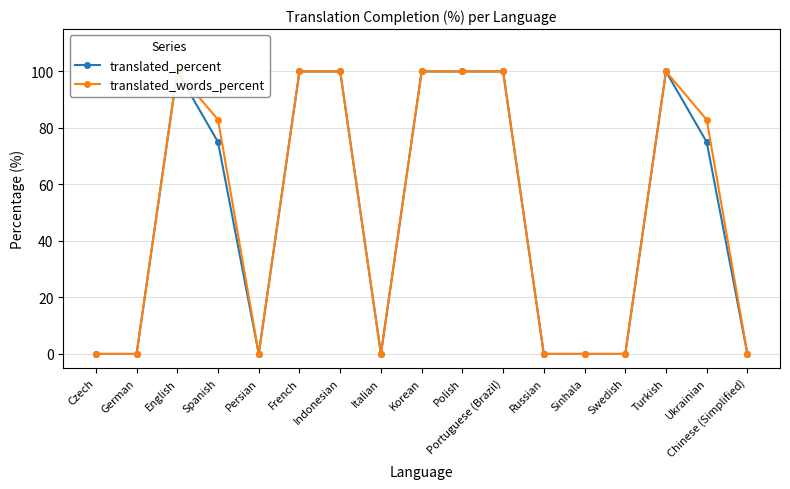

What is the total value across all series at English?

200.0